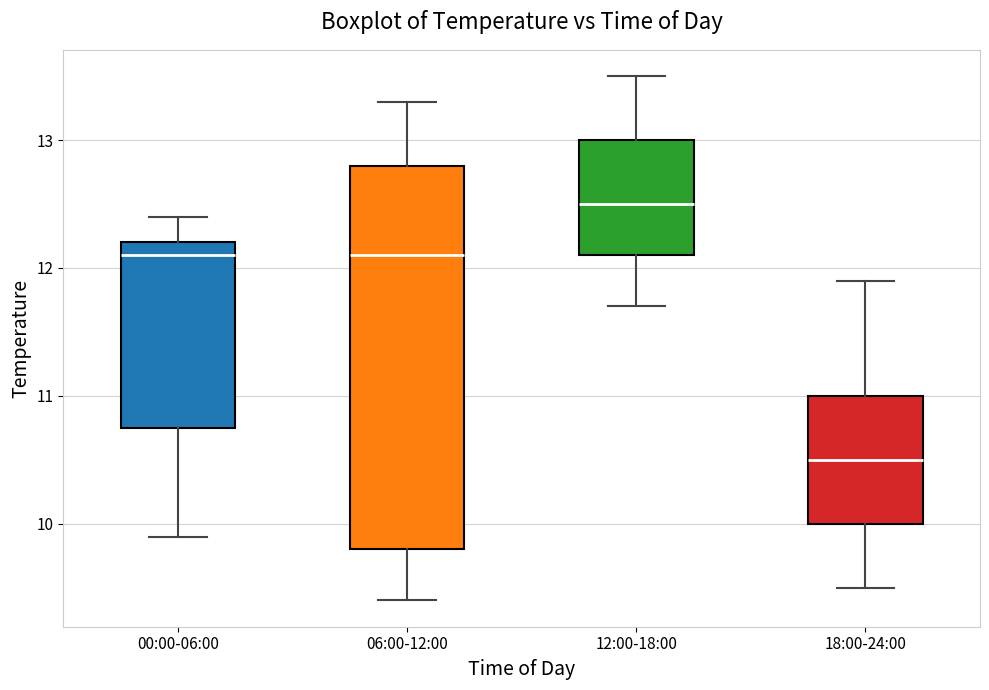

Reading left to right, read every box against the y-axis: the position of its median line, the range the box covers, and the ends of its whiskers. The values are not printed on the chart, so give them approximately, as read against the axis.

00:00-06:00: median 12.1, box 10.8 to 12.2, whiskers 9.9 to 12.4
06:00-12:00: median 12.1, box 9.8 to 12.8, whiskers 9.4 to 13.3
12:00-18:00: median 12.5, box 12.1 to 13.0, whiskers 11.7 to 13.5
18:00-24:00: median 10.5, box 10.0 to 11.0, whiskers 9.5 to 11.9